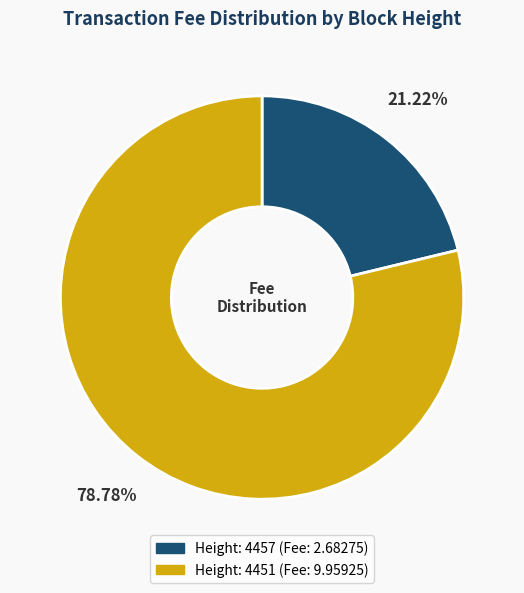

Does any single category account for the majority?

Yes